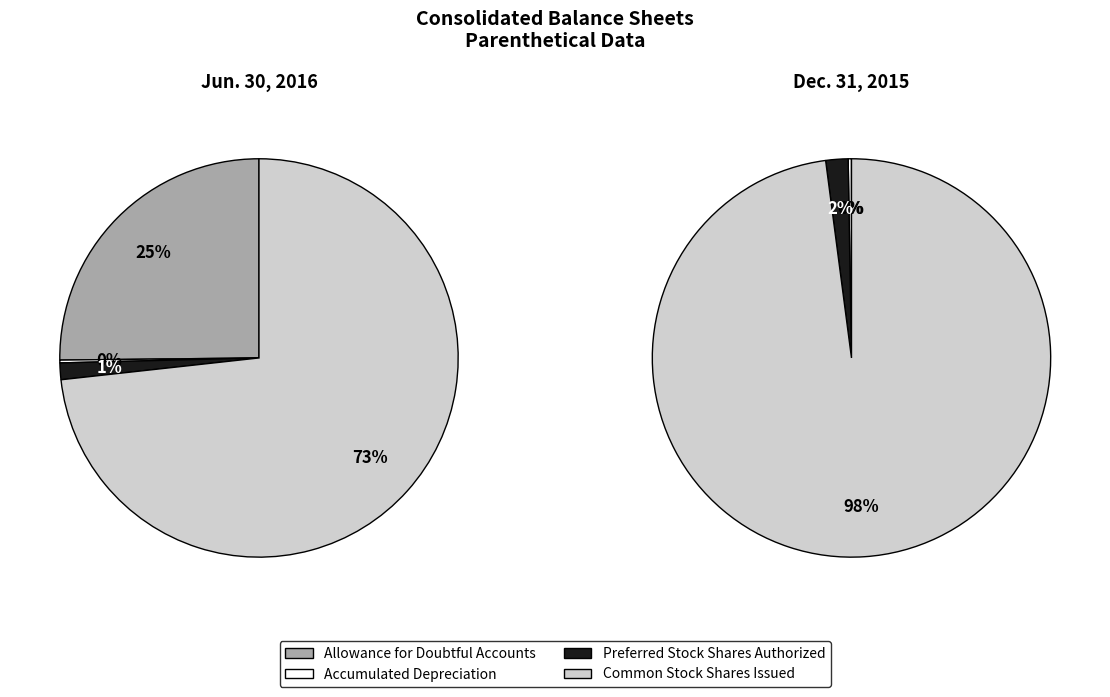

To the nearest percent, what portion does Preferred Stock Shares Authorized represent?

2%